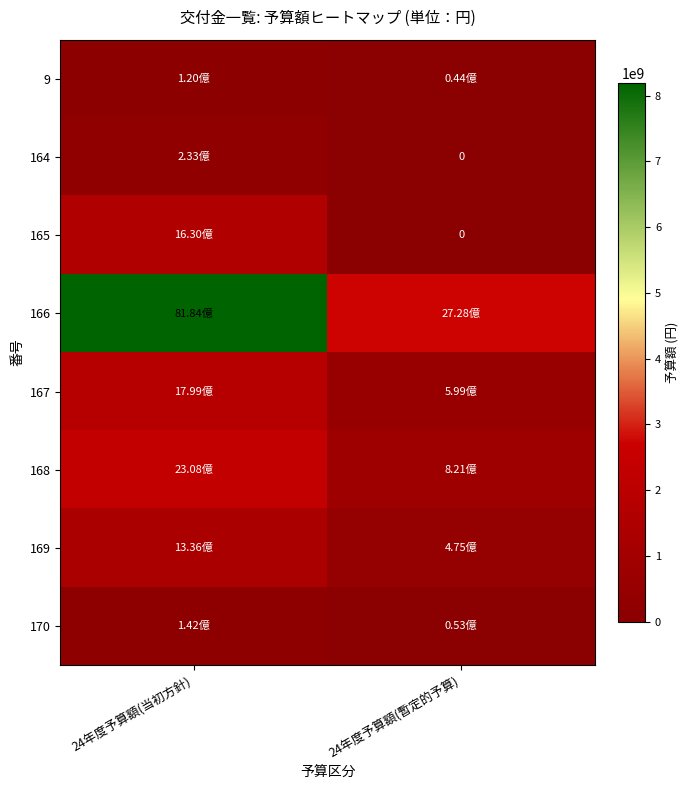

List the labels in order of 165 value, largest first.

24年度予算額(当初方針), 24年度予算額(暫定的予算)